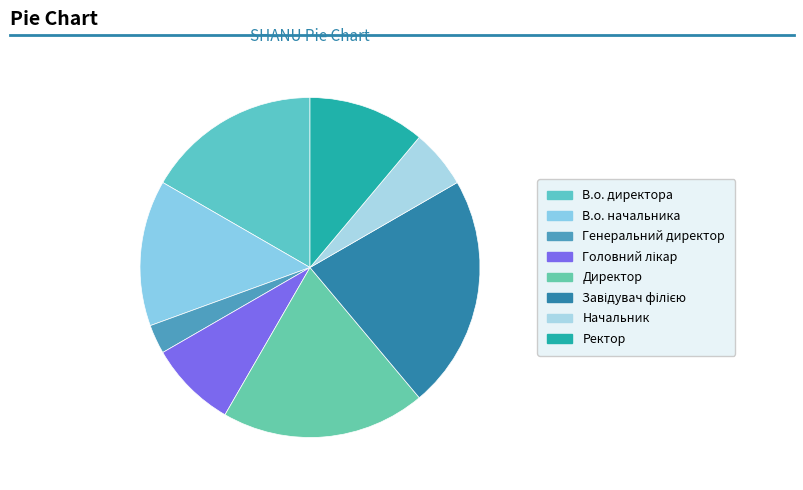

The Головний лікар slice represents 8% of the pie. True or false?

True